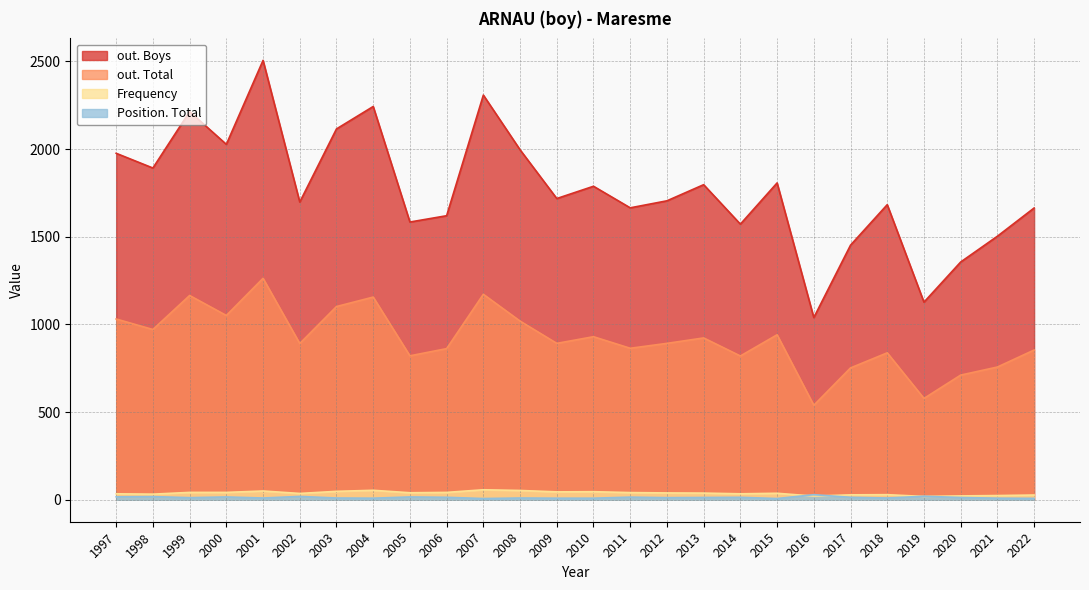

What is the minimum value shown in the chart?

7